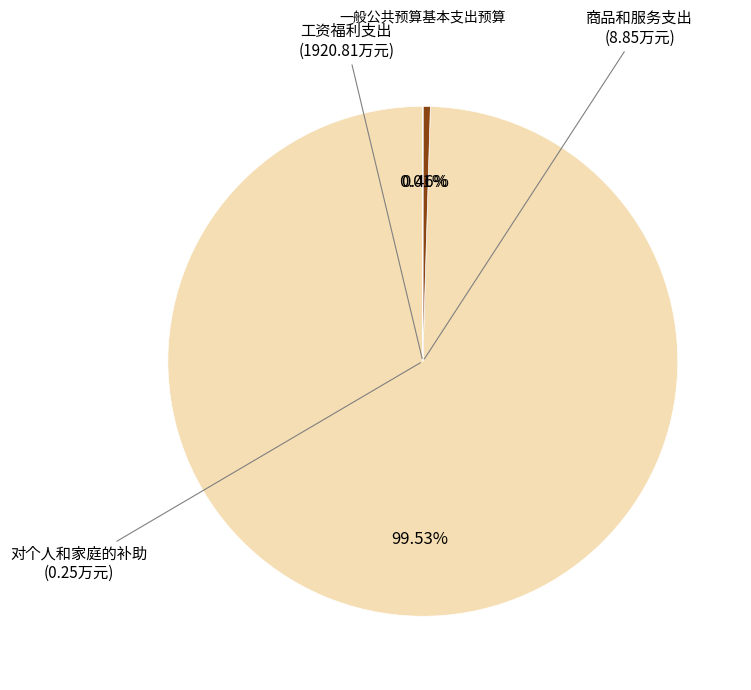

Count the number of slices in the pie.

3